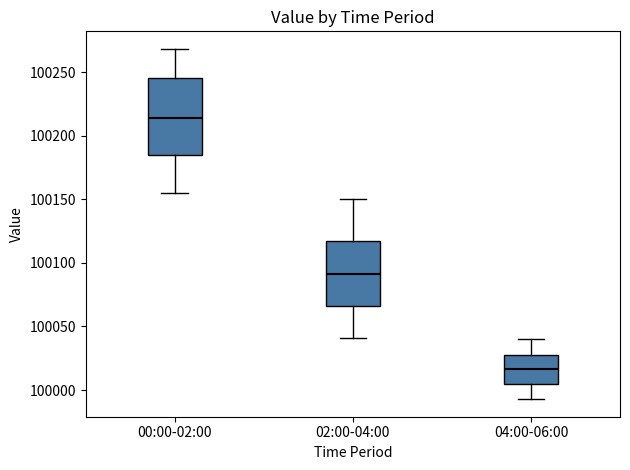

Where is the upper edge of the box for 02:00-04:00 on the y-axis? The values are not printed on the chart, so give them approximately, as read against the axis.

100115